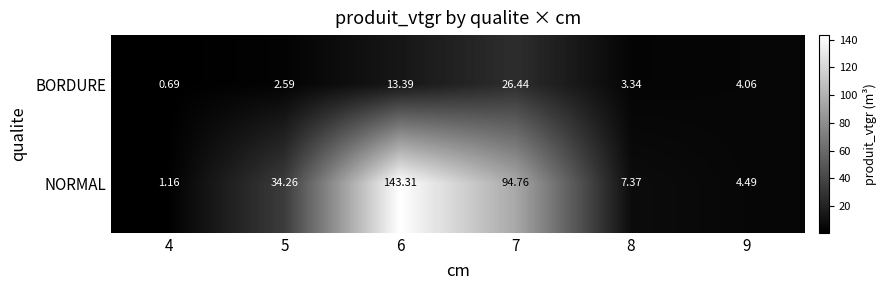

Which series has the largest total across all categories?

NORMAL